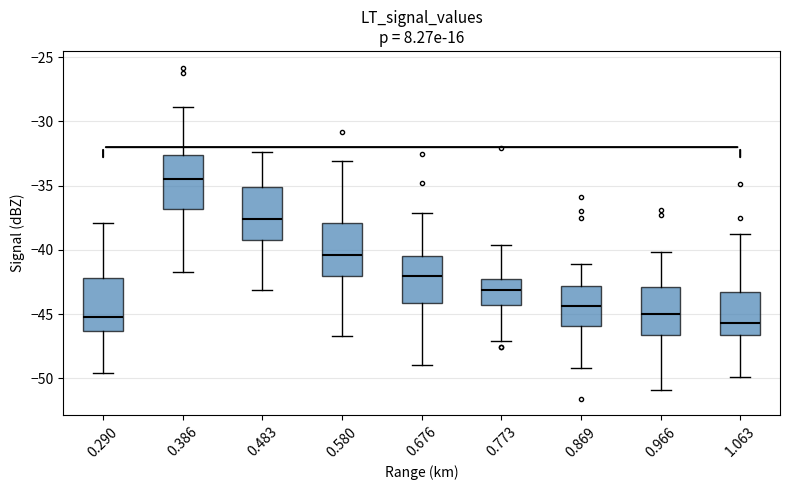

Which box has the lowest median line?

1.063